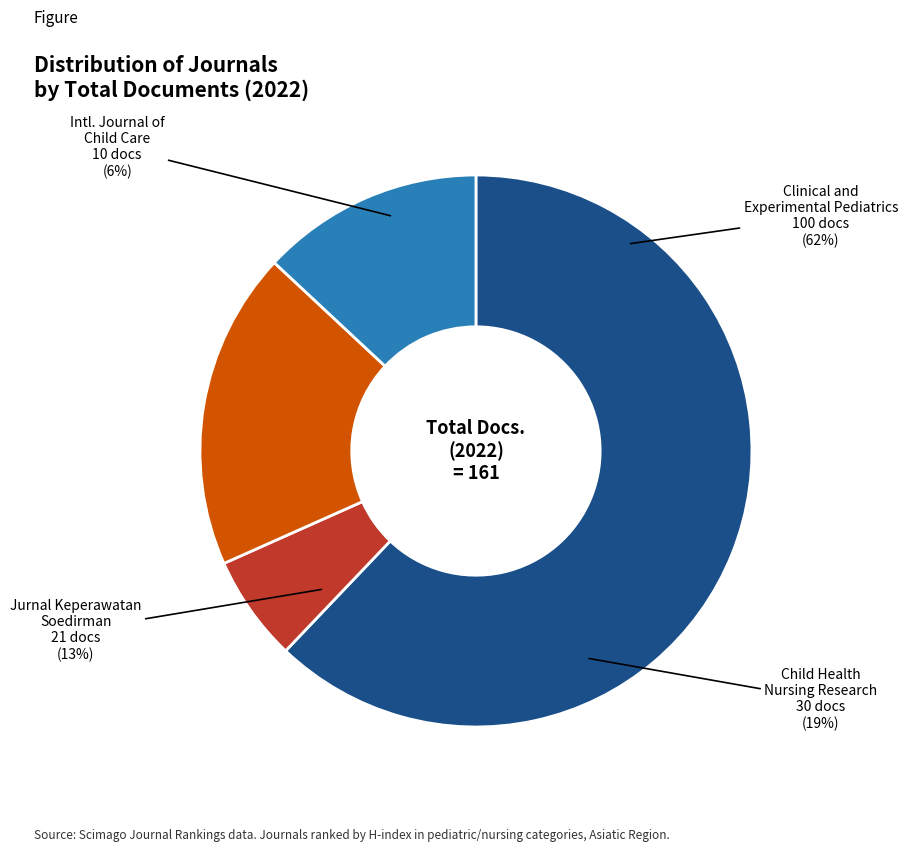

What portion of the pie excludes International Journal of Child Care and Education?

93.8%